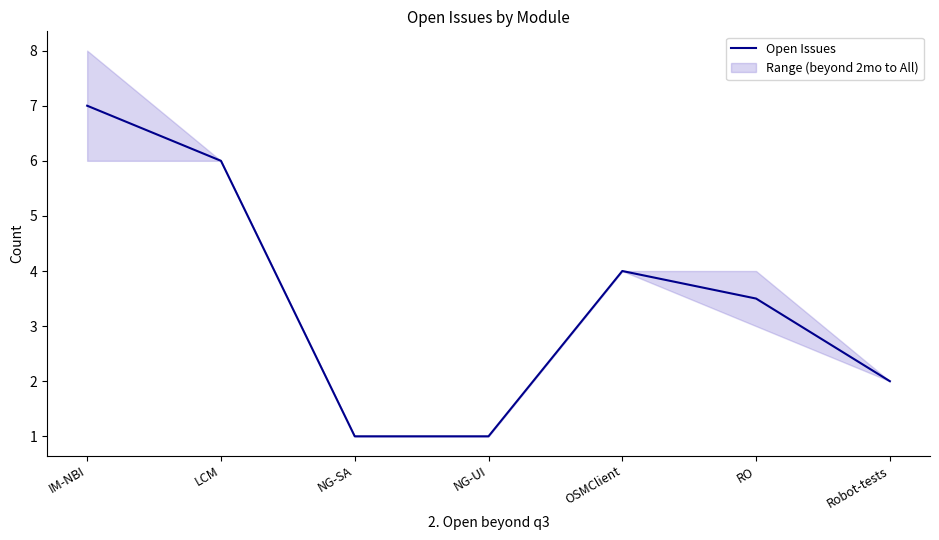

What is the maximum value shown in the chart?

7.0